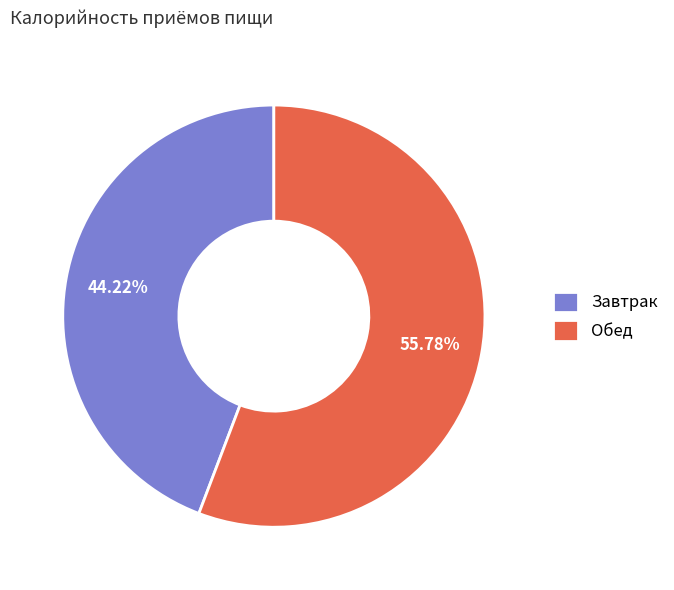

To the nearest percent, what is the difference between the largest and smallest slice percentages?

12%